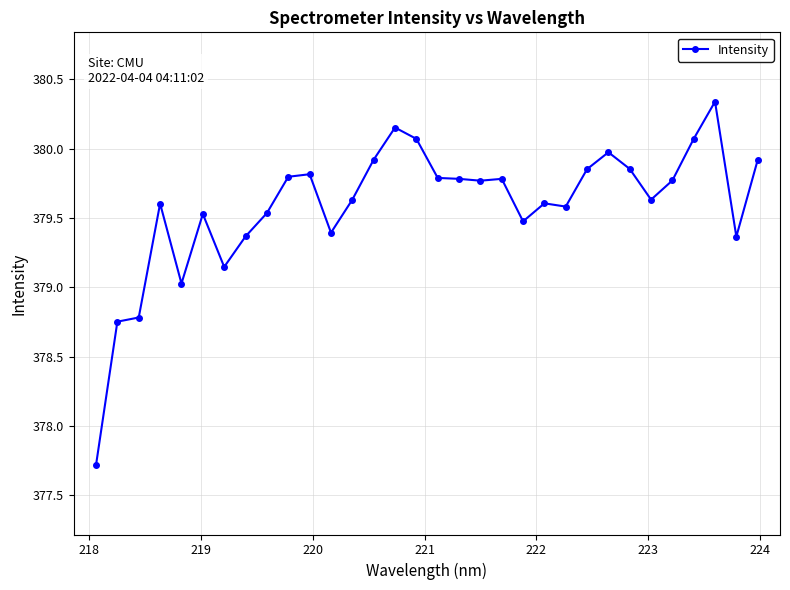

What is the value of the 12th point from the left?

379.4